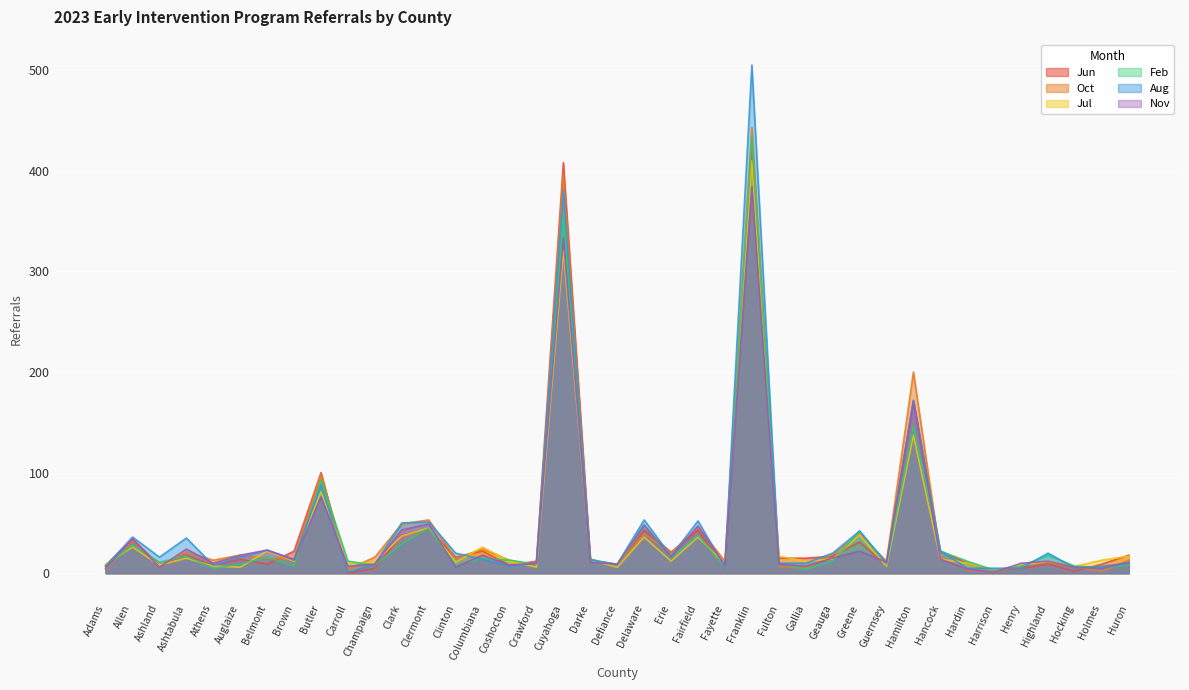

How many categories are shown in the chart?

39